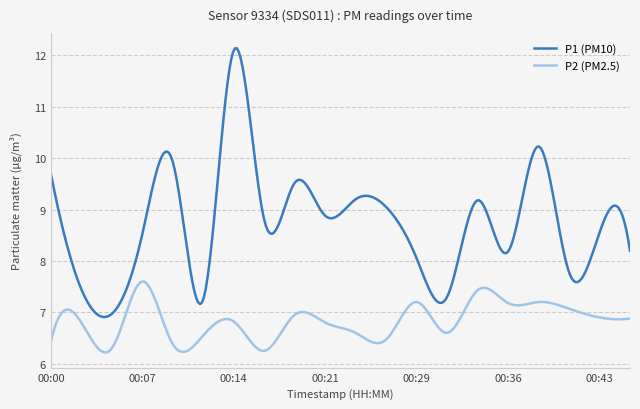

What is the highest value of the P1 (PM10) series?

12.1